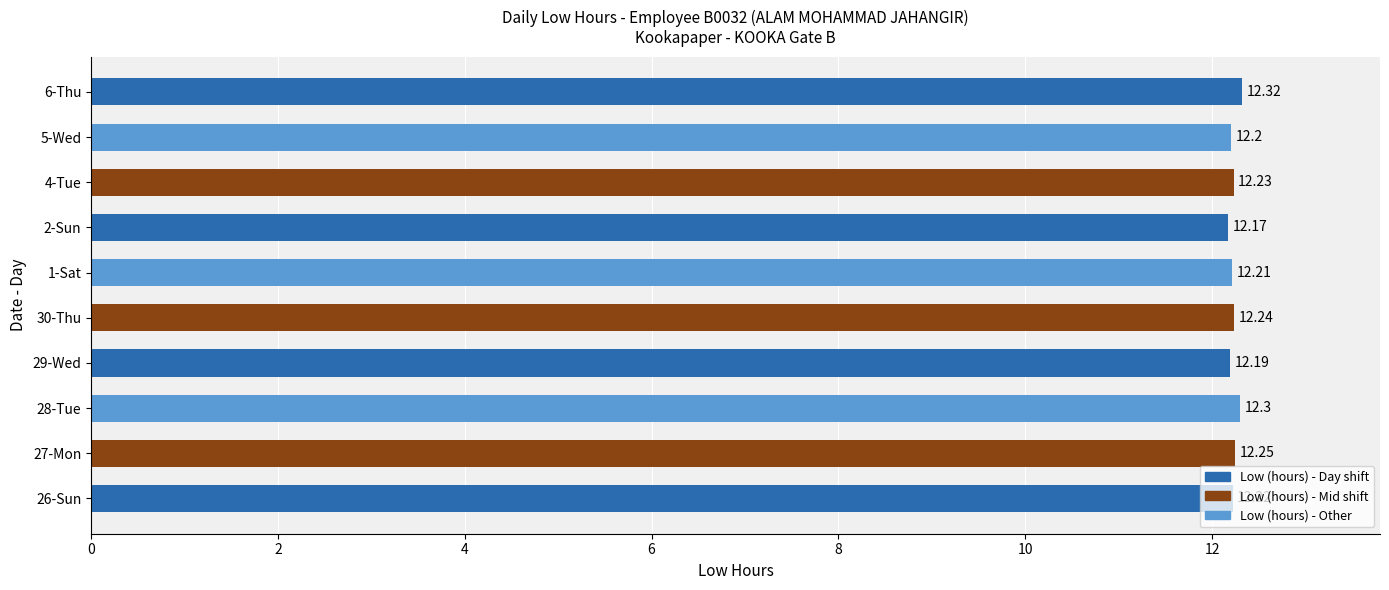

Rank the categories by value from highest to lowest.

6-Thu, 28-Tue, 27-Mon, 30-Thu, 4-Tue, 26-Sun, 1-Sat, 5-Wed, 29-Wed, 2-Sun